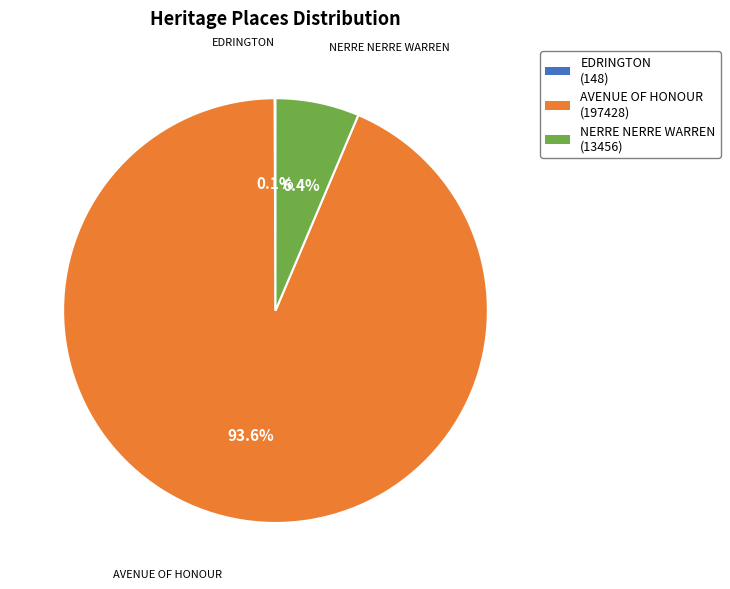

What portion of the pie excludes NERRE NERRE WARREN?

93.6%